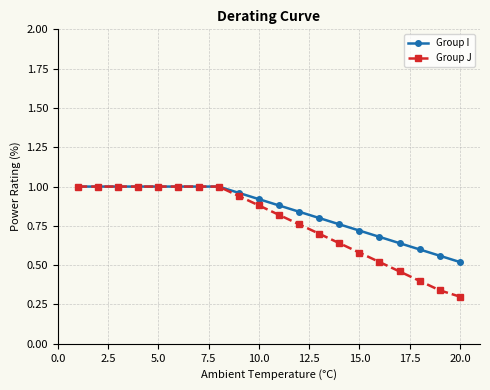

What is the value of the Group J point at the 18th from the left?

0.4